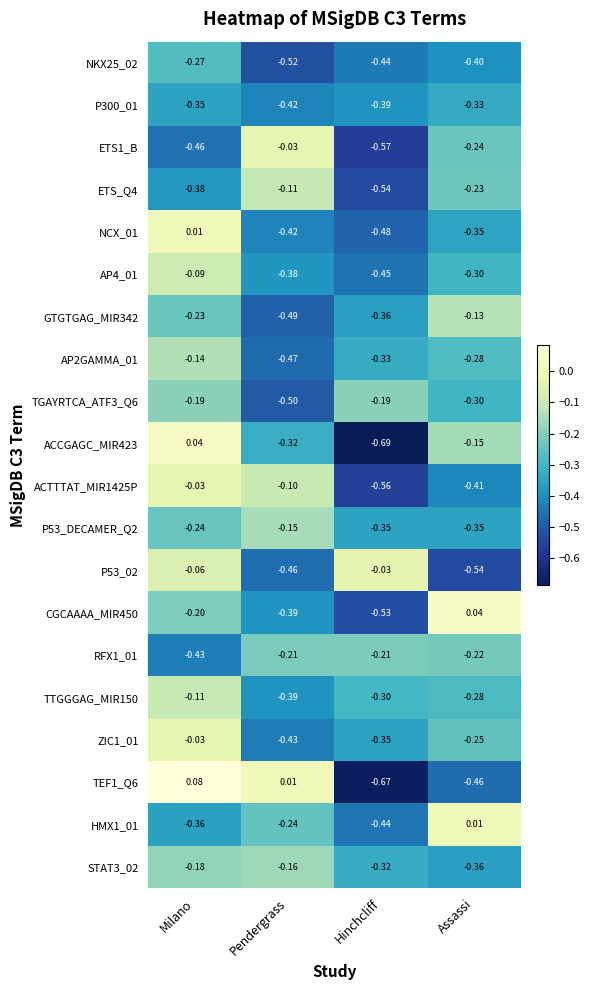

Is the value of TGAYRTCA_ATF3_Q6 at Hinchcliff greater than the value of AP2GAMMA_01 at Assassi?

Yes